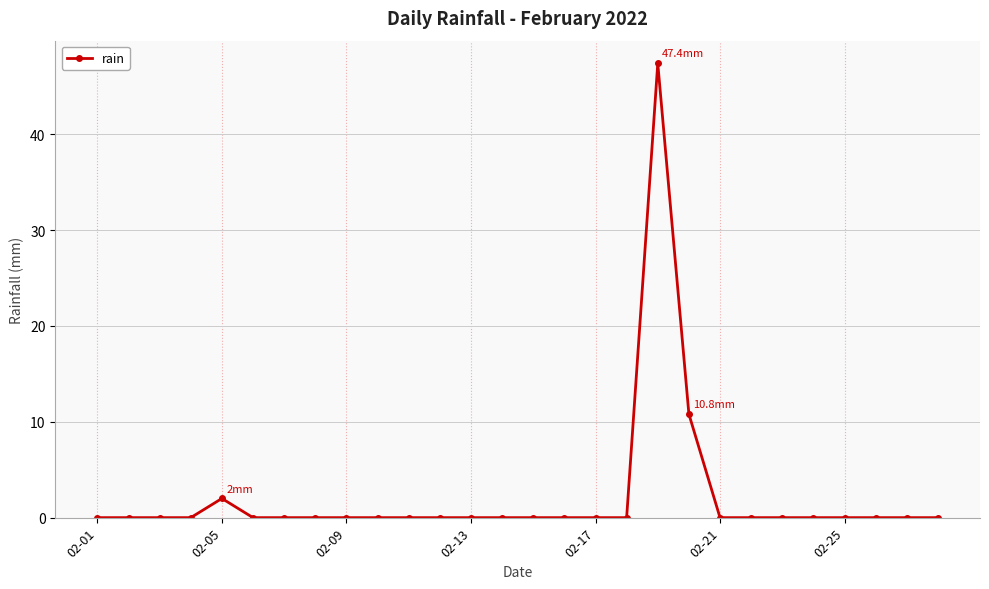

How many lines are shown in the chart?

1